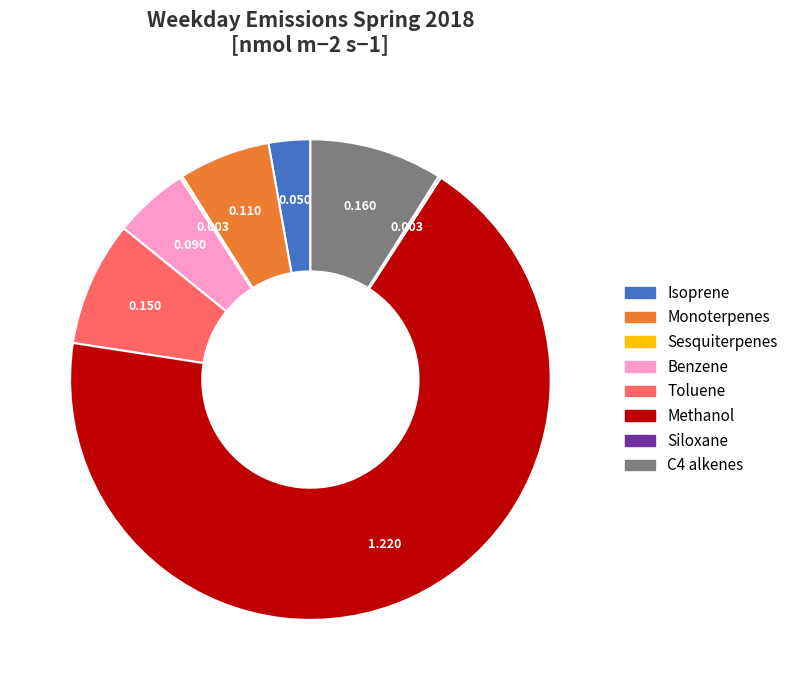

What is the largest slice in the pie chart?

Methanol